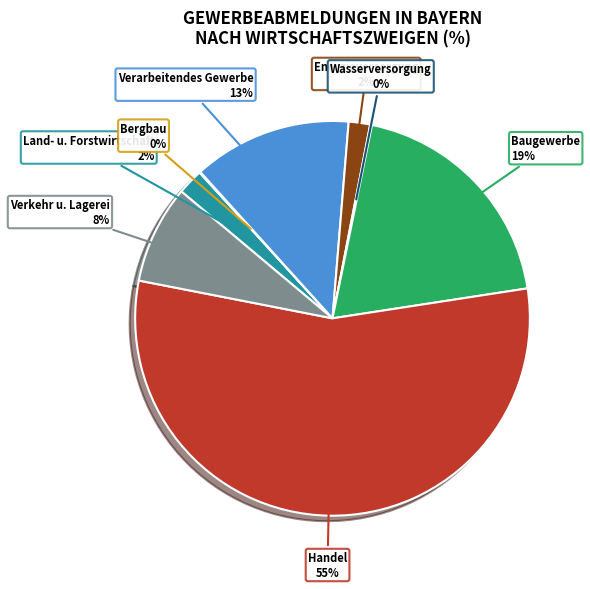

Is there a majority slice in this chart?

Yes